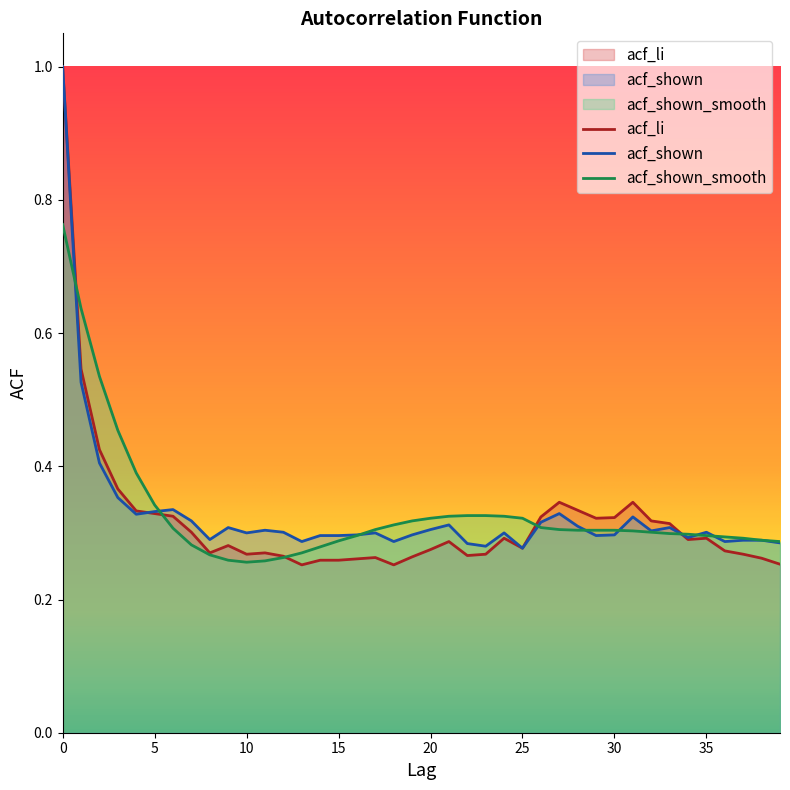

What is the sum of the acf_li values at 30 and 6?

0.6